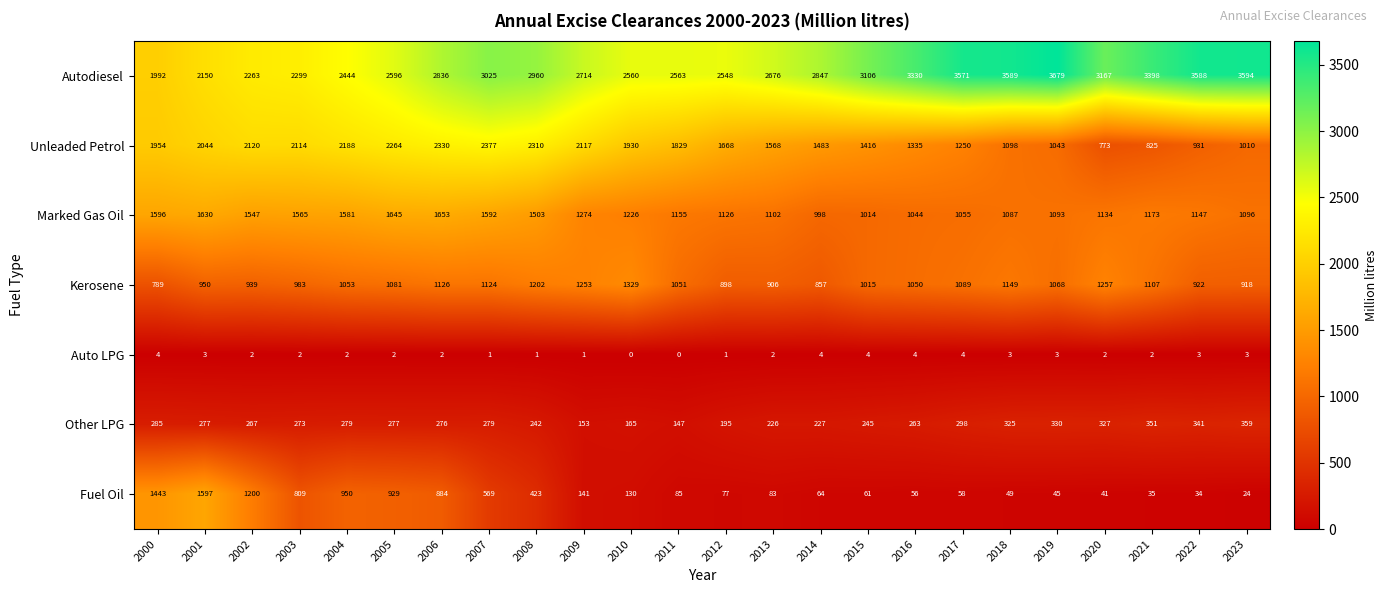

List the series in order of their peak value, lowest first.

Auto LPG, Other LPG, Kerosene, Fuel Oil, Marked Gas Oil, Unleaded Petrol, Autodiesel